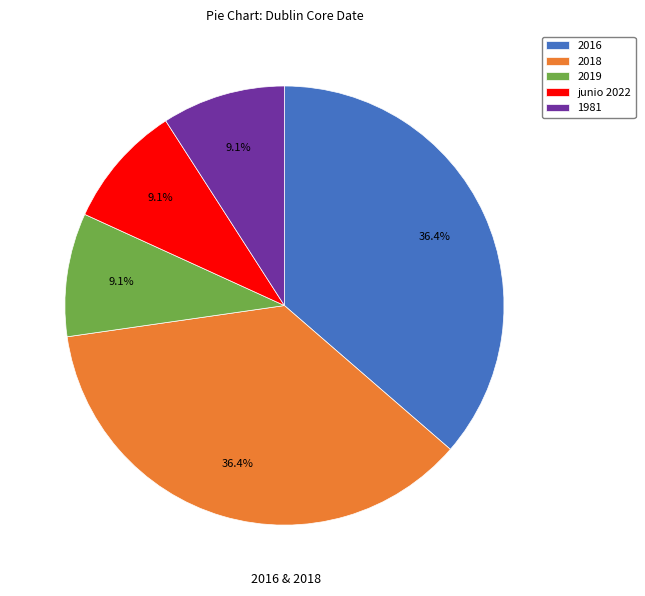

To the nearest percent, what portion does 2018 represent?

36%